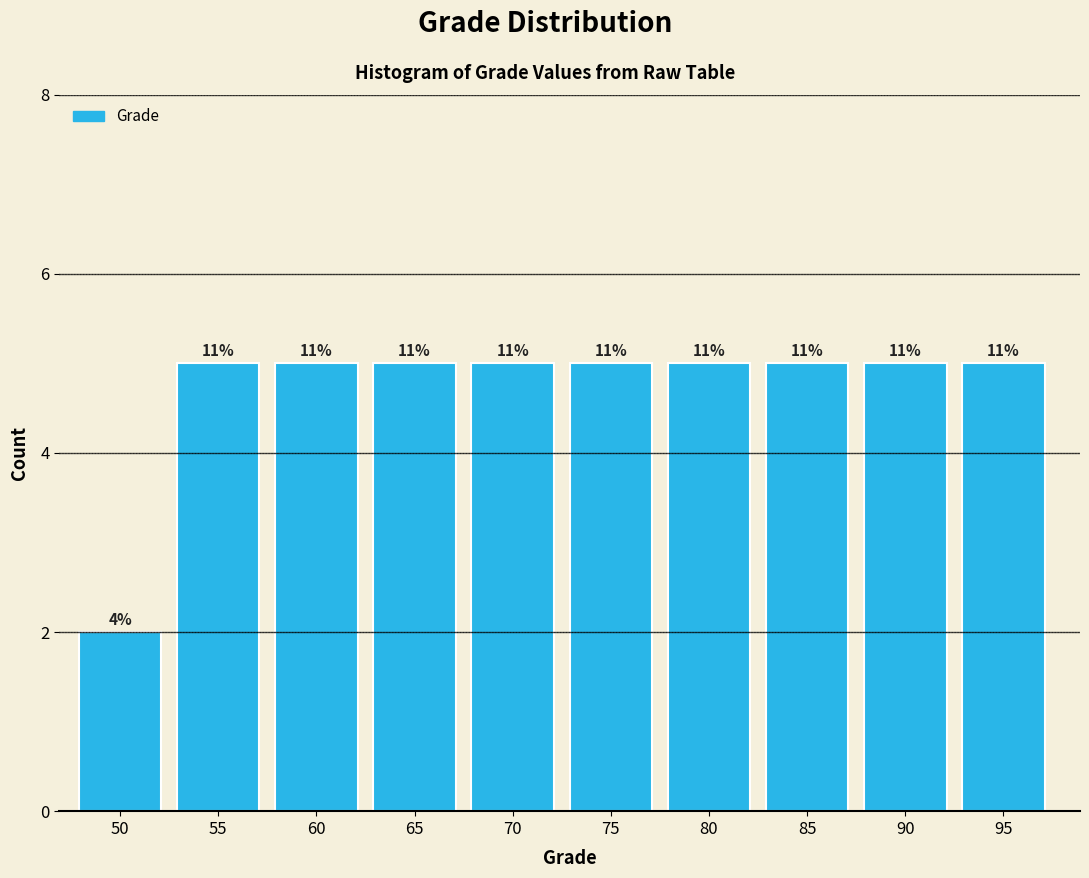

How many bars are there in total?

10